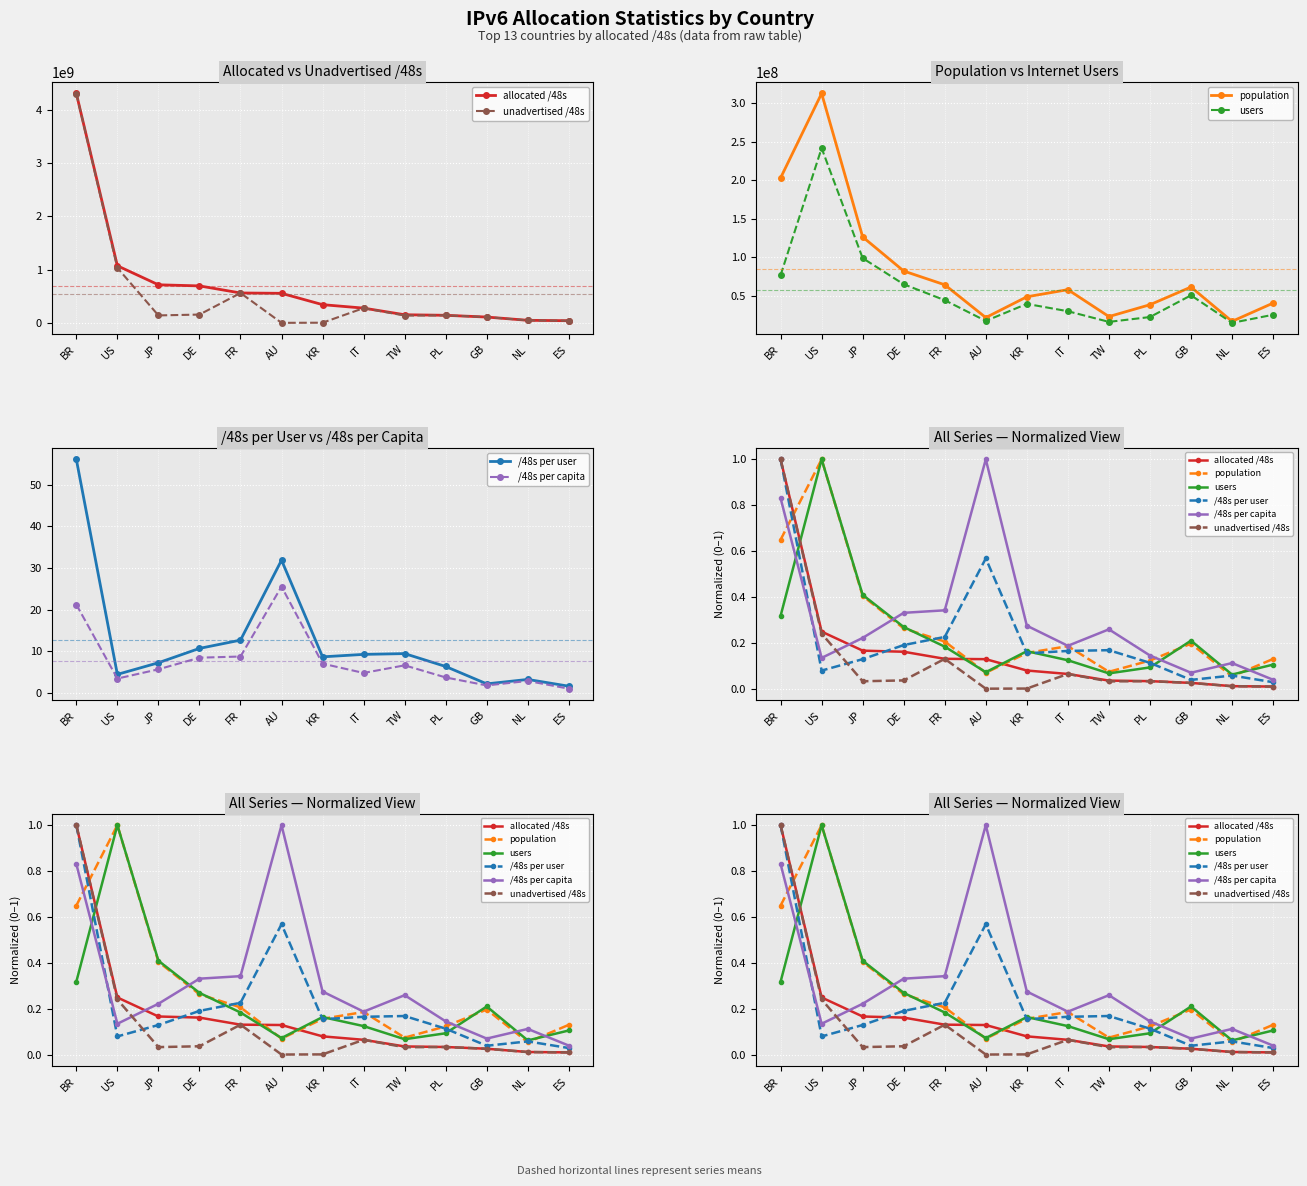

What is the highest value of the users series?

1.0